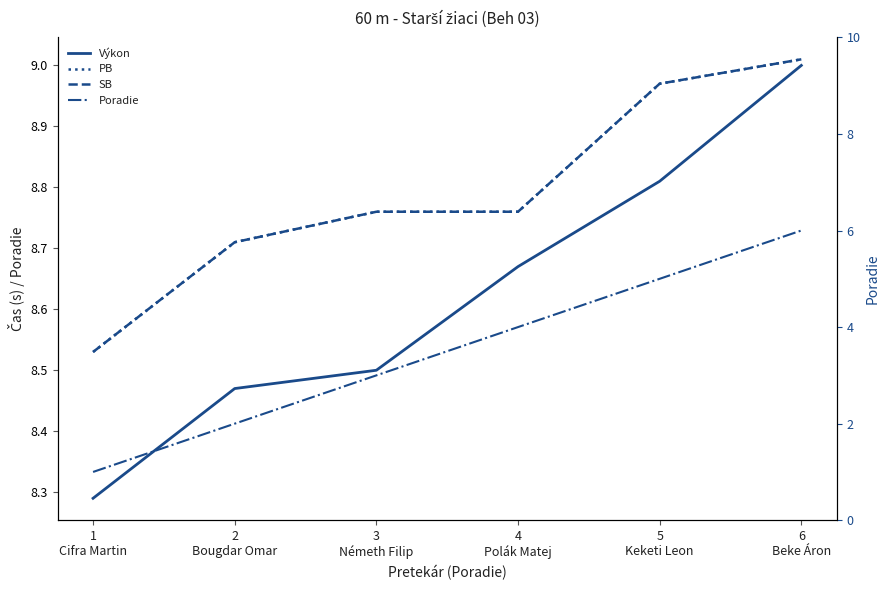

True or false: Výkon has a value of 1.8 at 4
Polák Matej.

False